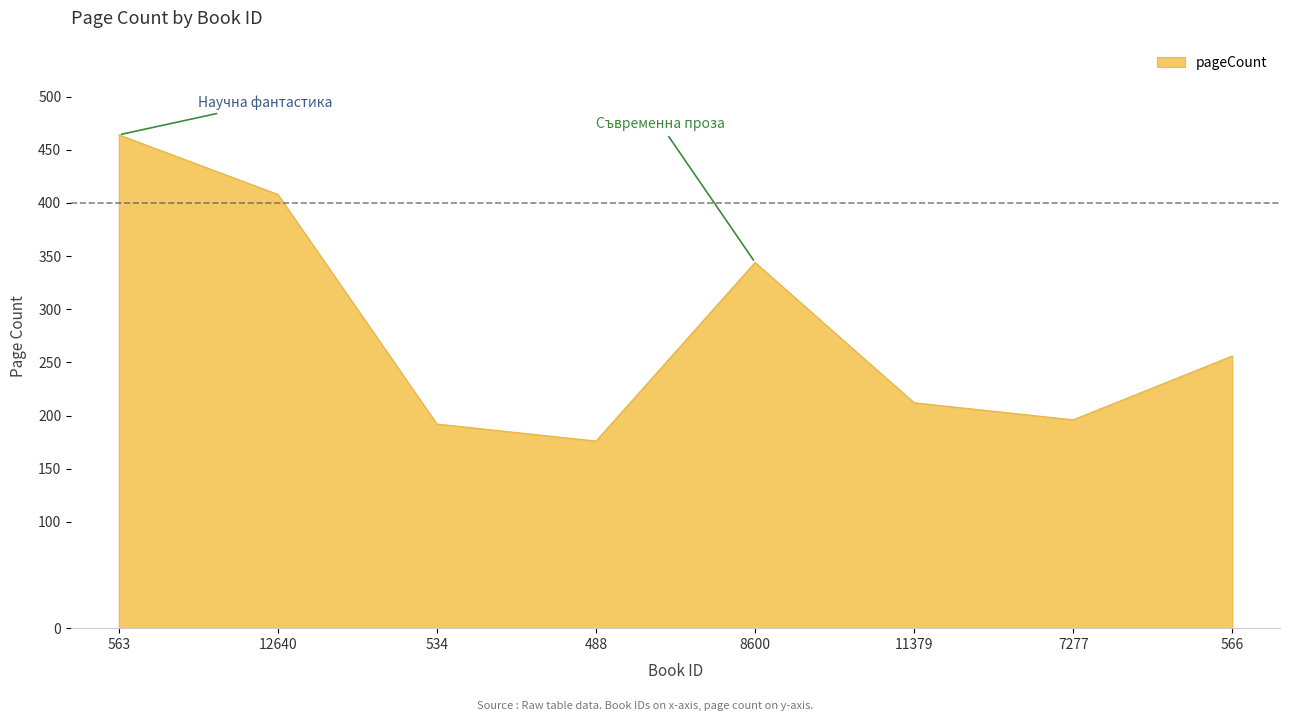

Where is the first local minimum?

488